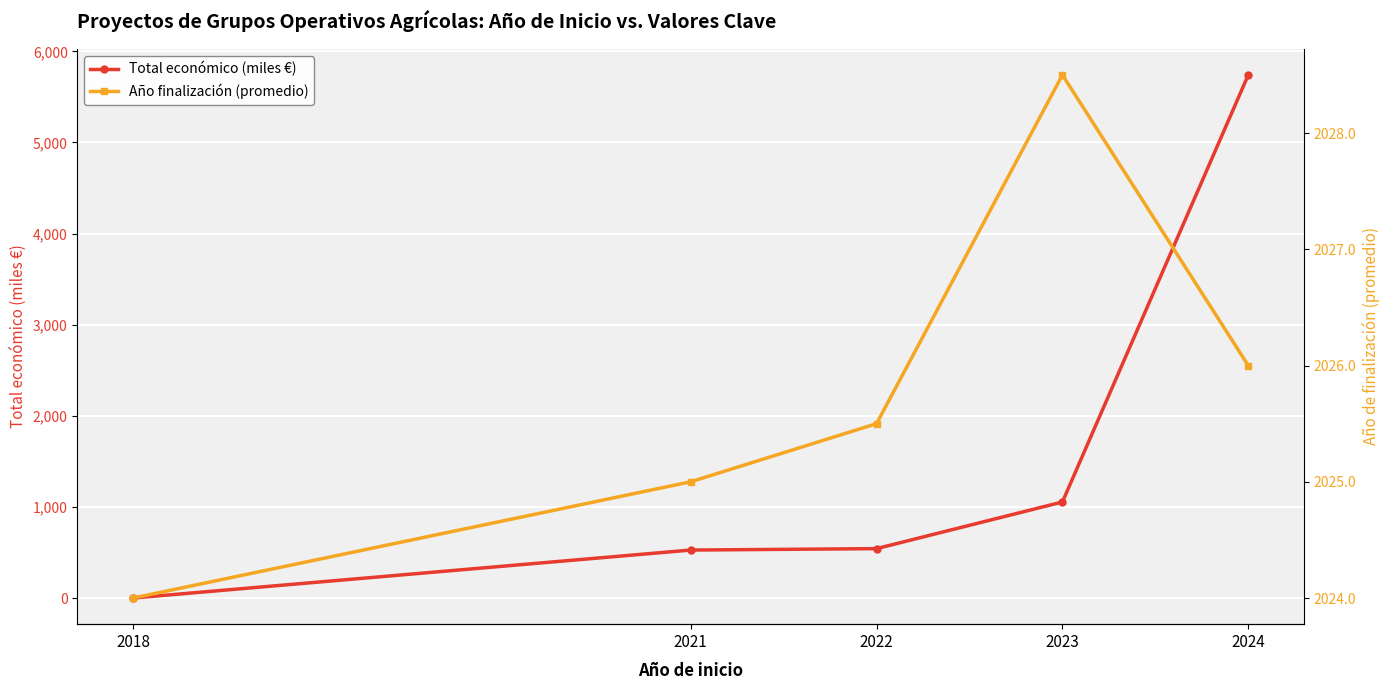

Rank the series by their average value, from lowest to highest.

Total económico (miles €), Año finalización (promedio)